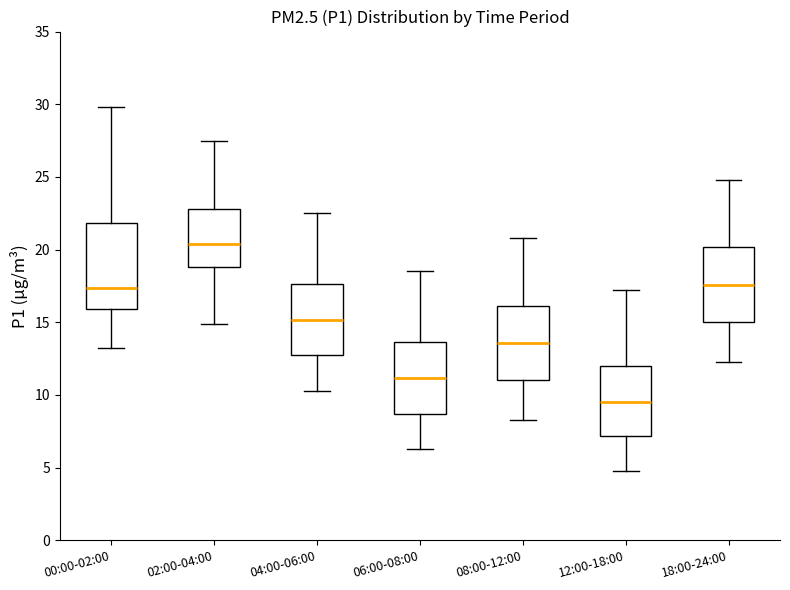

Where is the upper edge of the box for 02:00-04:00 on the y-axis? The values are not printed on the chart, so give them approximately, as read against the axis.

23.0